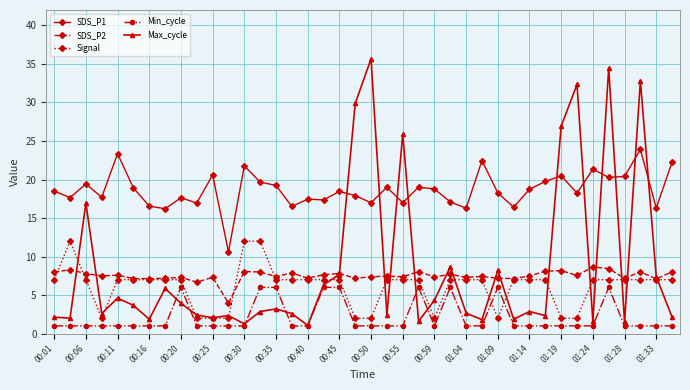

Rank the series by their maximum value, from highest to lowest.

Max_cycle, SDS_P1, Signal, SDS_P2, Min_cycle